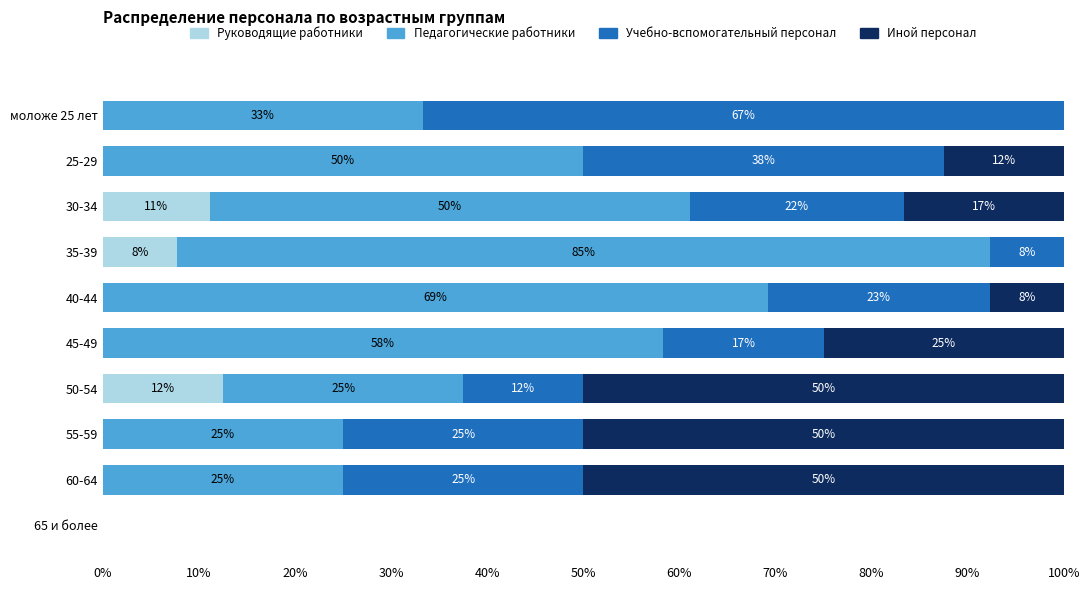

Is it true that Руководящие работники equals 5.2 at 55-59?

False